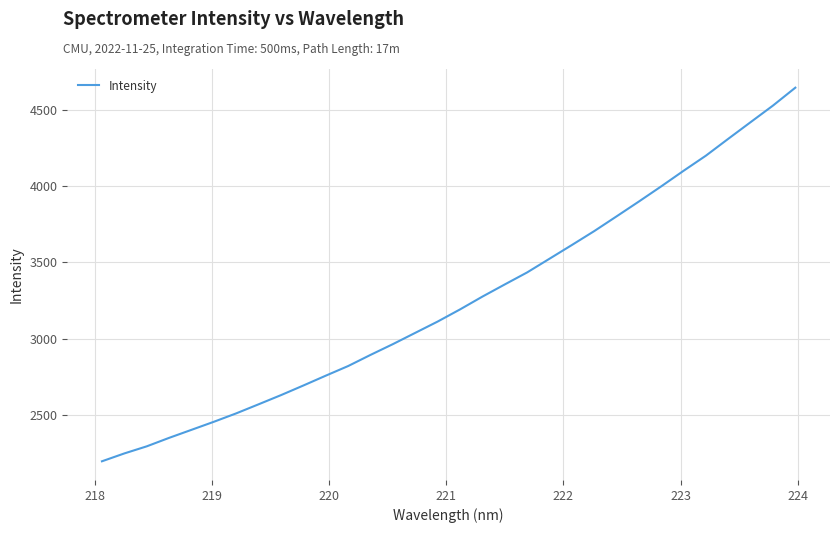

What is the average value?

3247.3